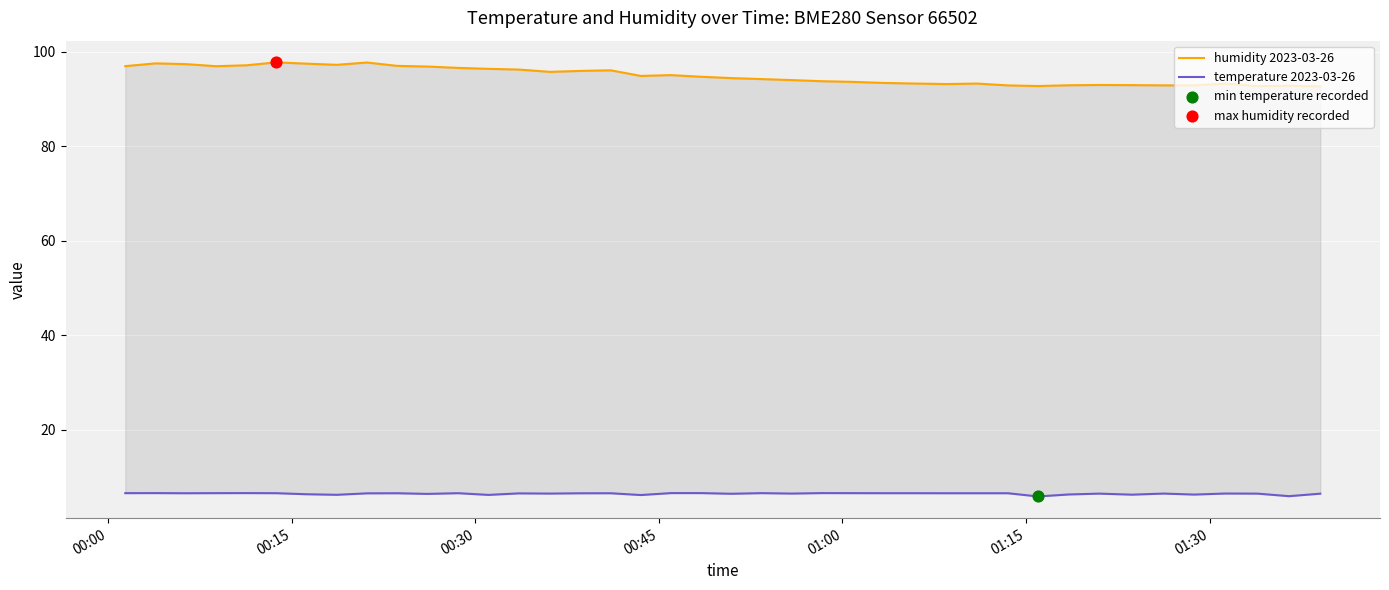

What are all the series names shown in the legend?

humidity 2023-03-26, temperature 2023-03-26